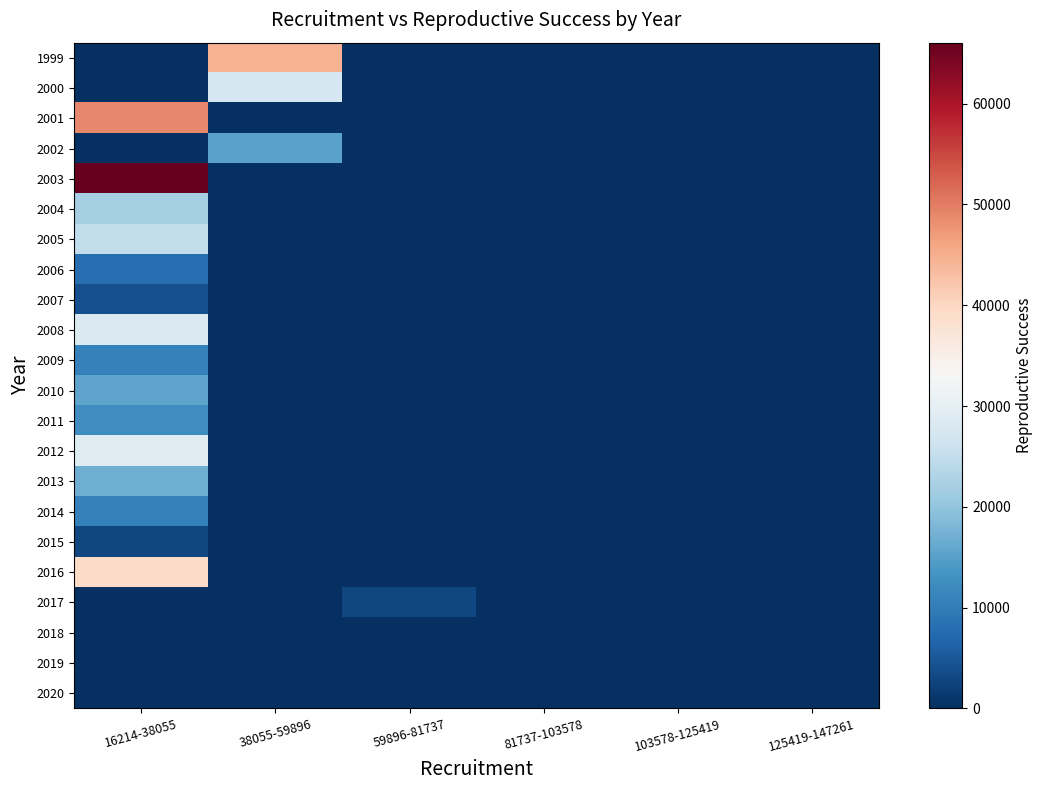

At 81737-103578, list the series in order from largest to smallest.

1999, 2000, 2001, 2002, 2003, 2004, 2005, 2006, 2007, 2008, 2009, 2010, 2011, 2012, 2013, 2014, 2015, 2016, 2017, 2018, 2019, 2020